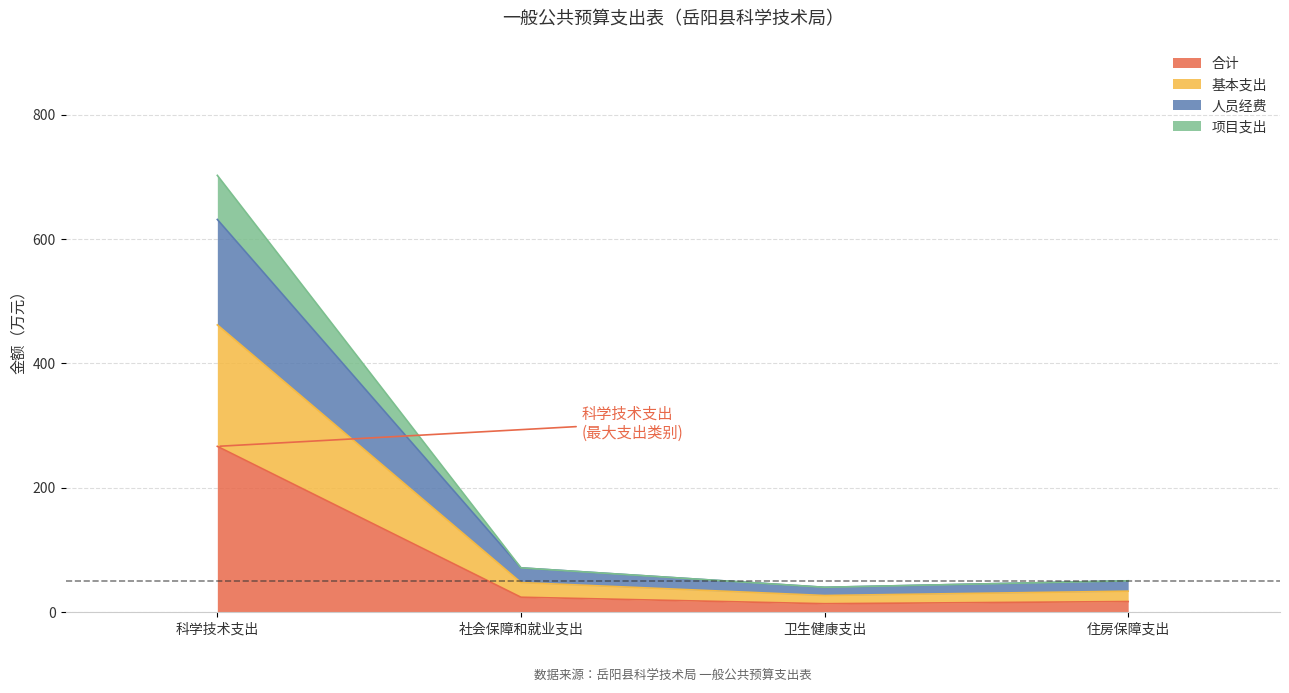

What position from the left is 卫生健康支出?

3